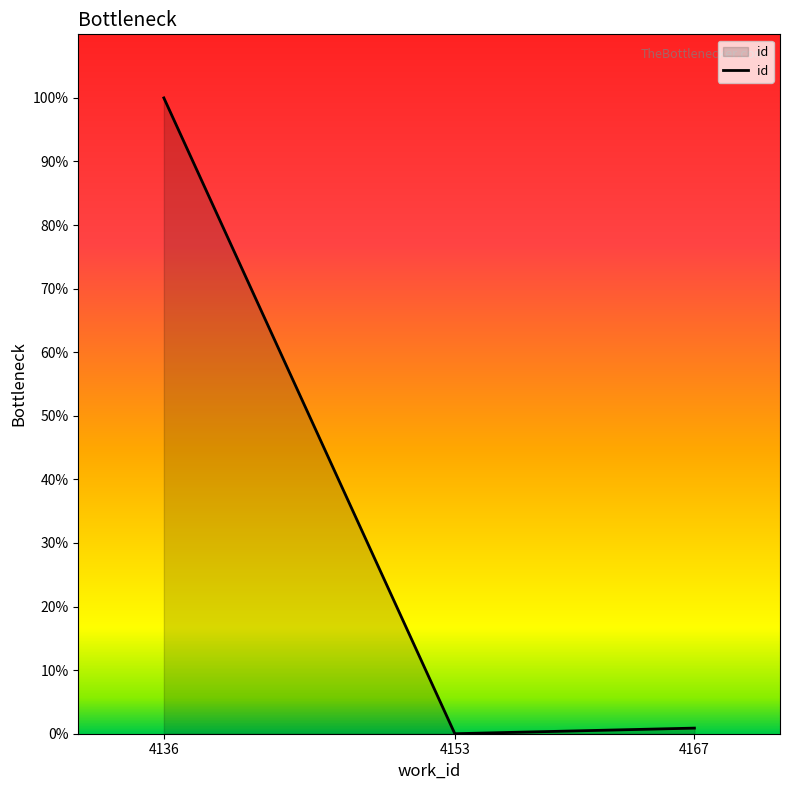

List the labels in order of value, largest first.

4136, 4167, 4153